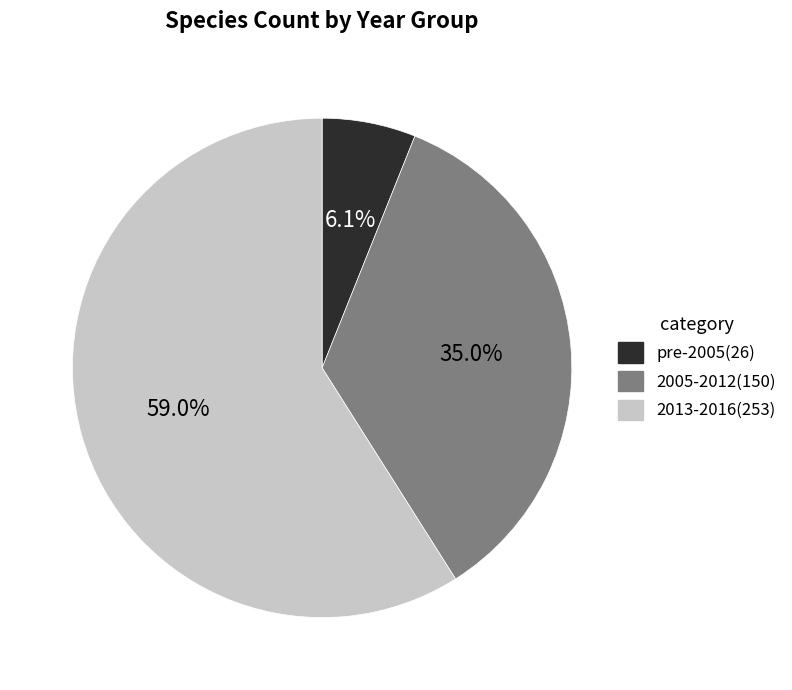

Is there a majority slice in this chart?

Yes